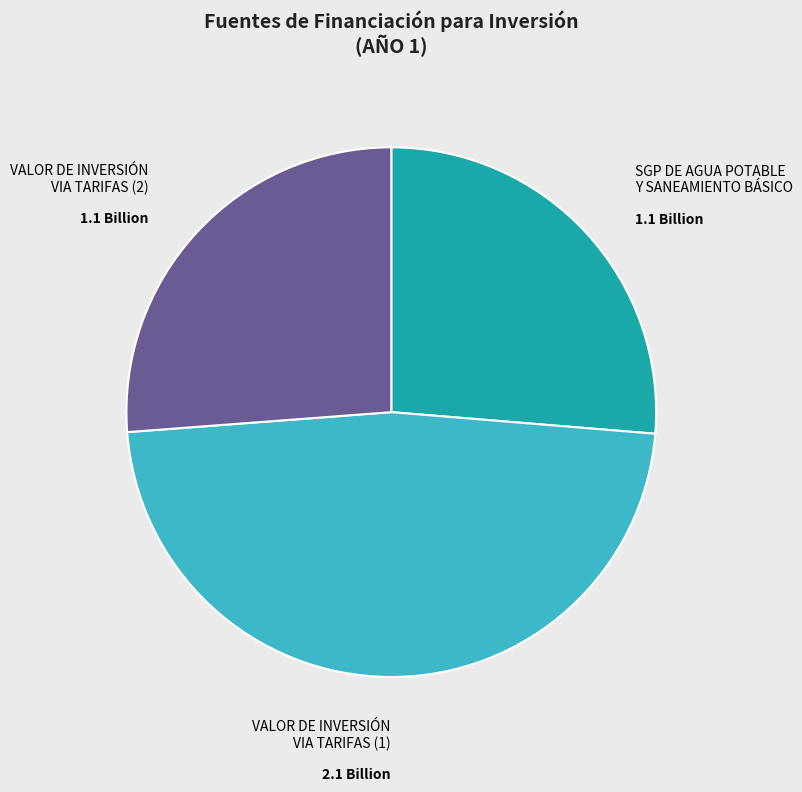

What is the largest slice in the pie chart?

VALOR DE INVERSIÓN VIA TARIFAS (1)